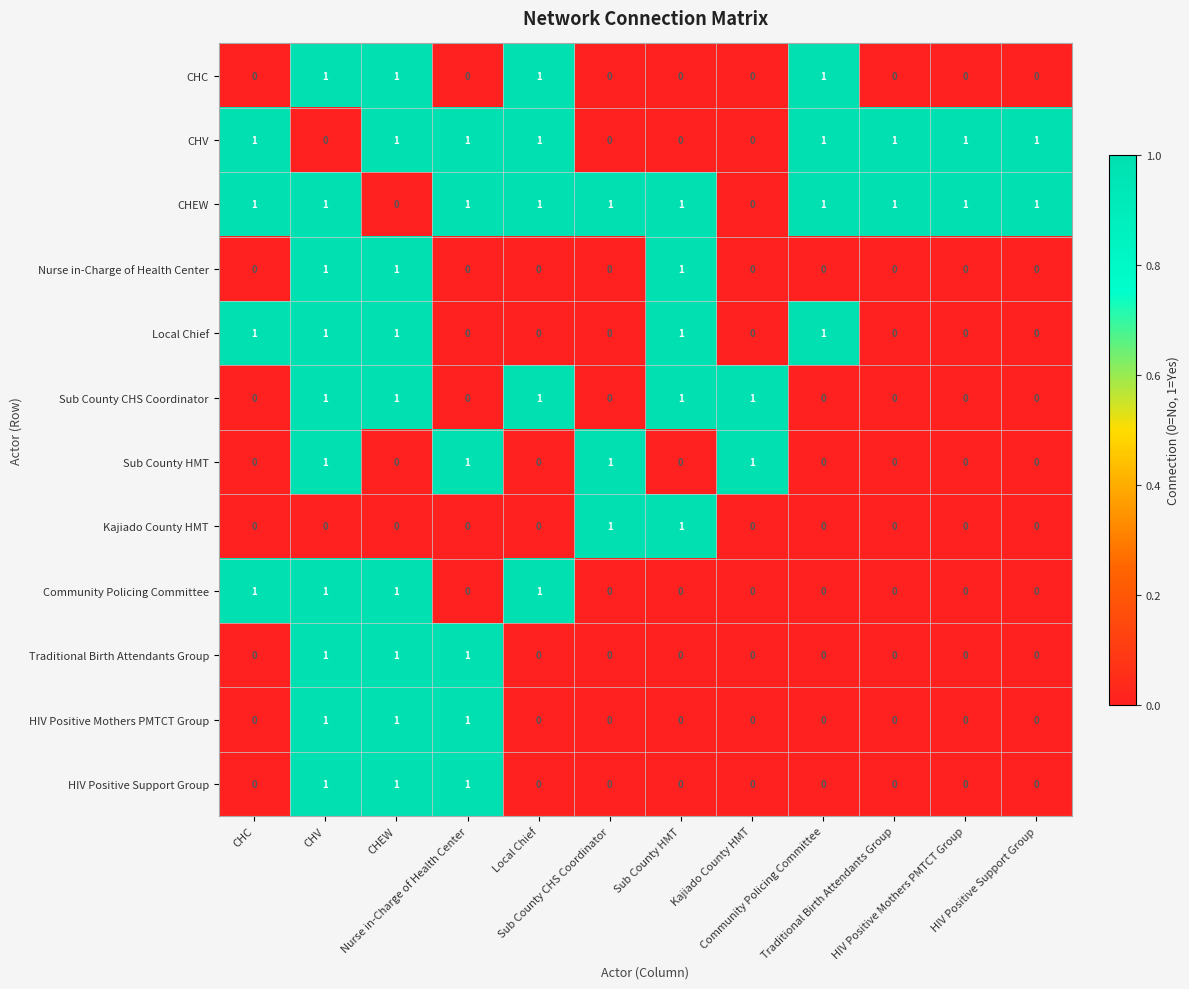

At how many categories does at least one series exceed 0?

12